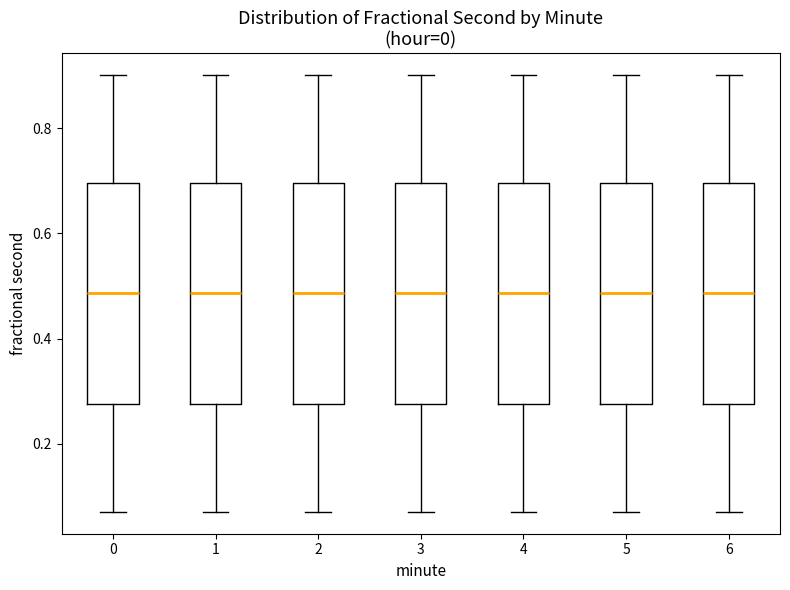

Where is the upper edge of the box at x = 2 on the y-axis? The values are not printed on the chart, so give them approximately, as read against the axis.

0.70